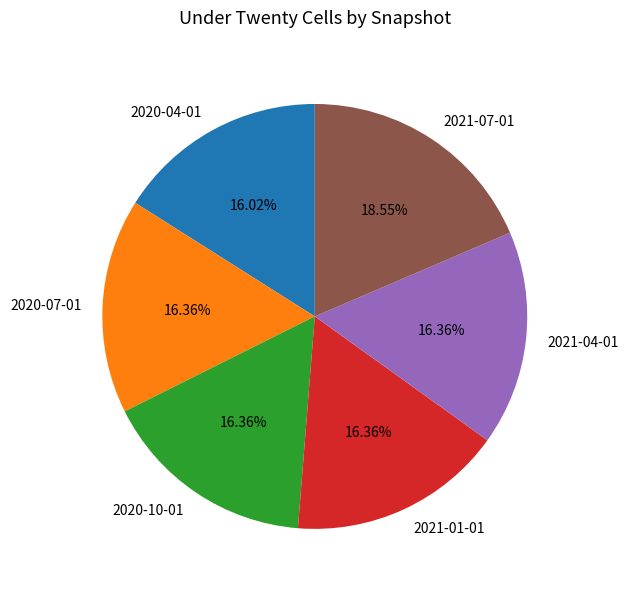

Does any single category account for the majority?

No